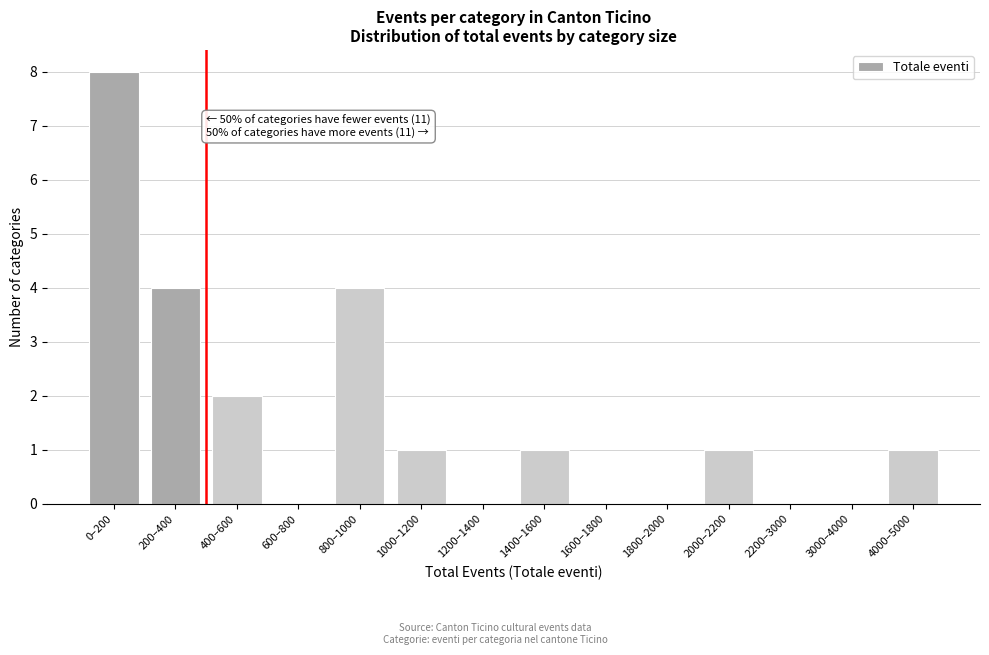

Reading left to right, extract all data points from this chart.

0–200=8	200–400=4	400–600=2	600–800=0	800–1000=4	1000–1200=1	1200–1400=0	1400–1600=1	1600–1800=0	1800–2000=0	2000–2200=1	2200–3000=0	3000–4000=0	4000–5000=1